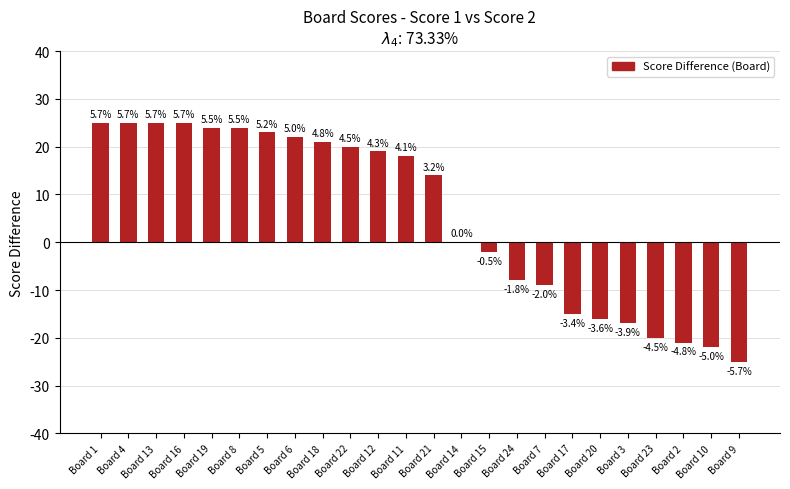

What is the change in value from Board 6 to Board 3?

-39